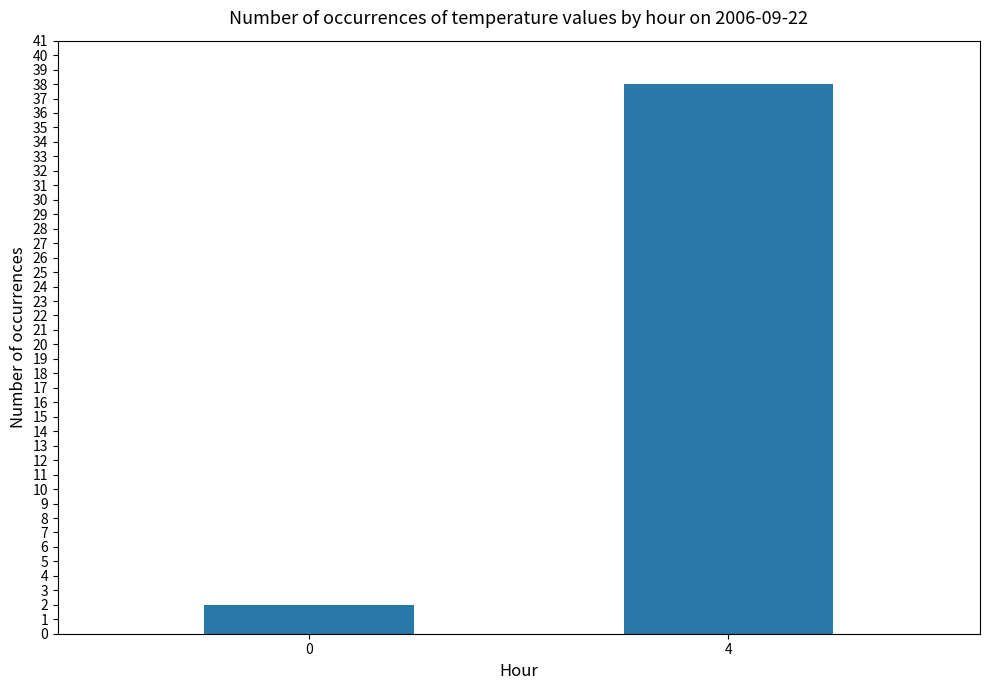

True or false: the data shows 2 at 0.

True